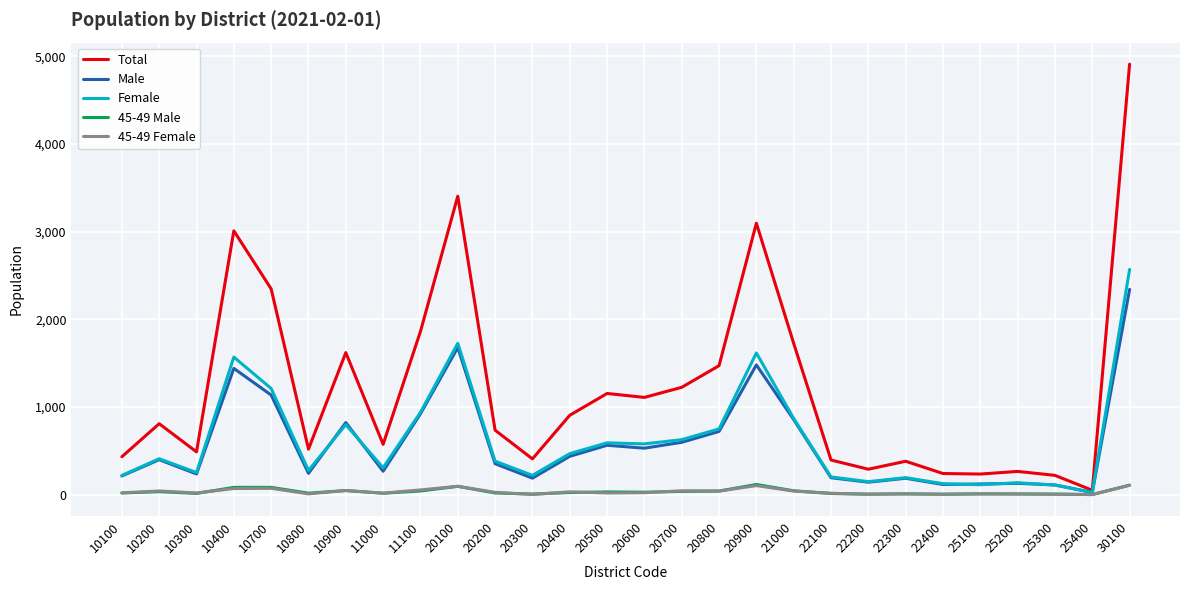

True or false: 45-49 Female has a value of 6 at 25300.

True